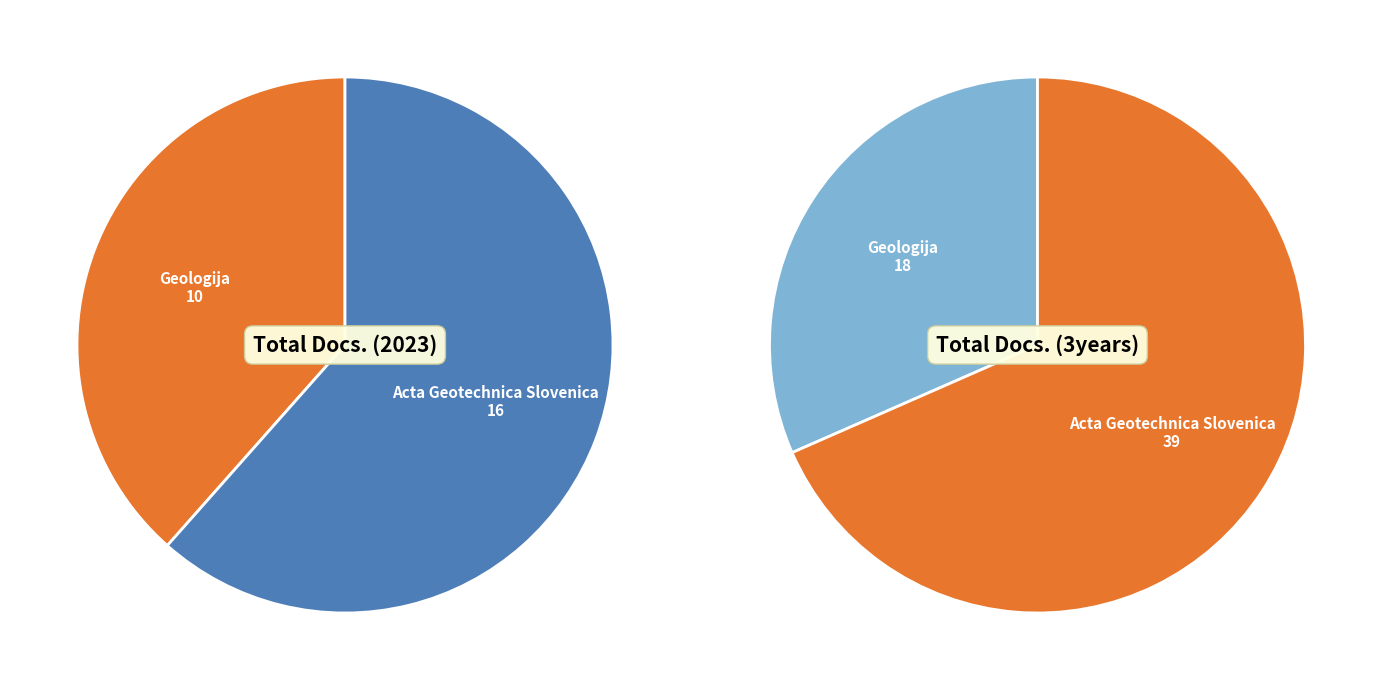

To the nearest percent, what is the average slice percentage?

50%